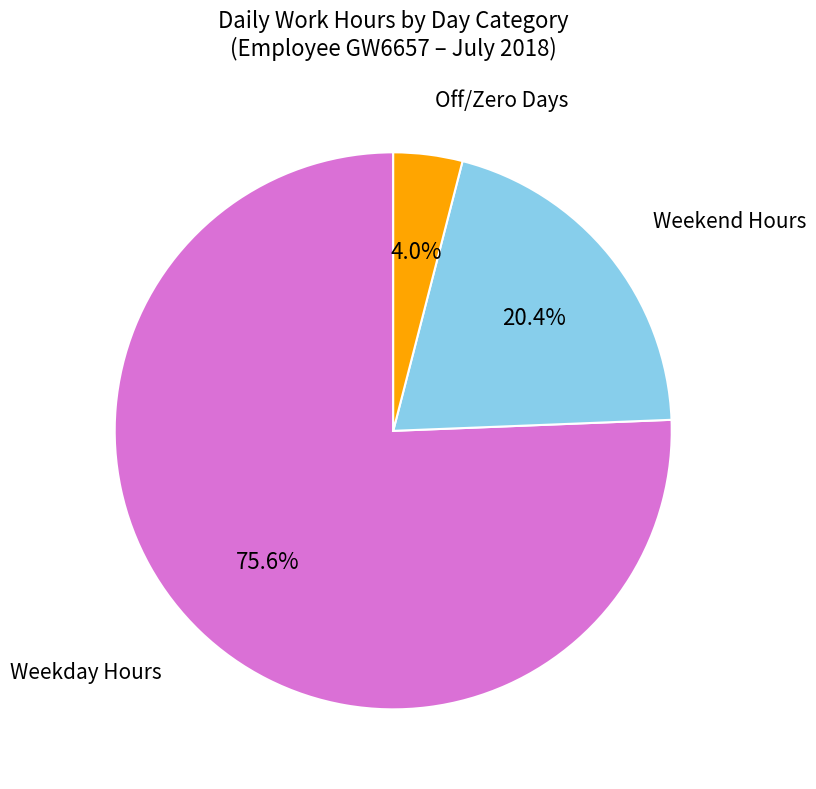

Does any single category account for the majority?

Yes